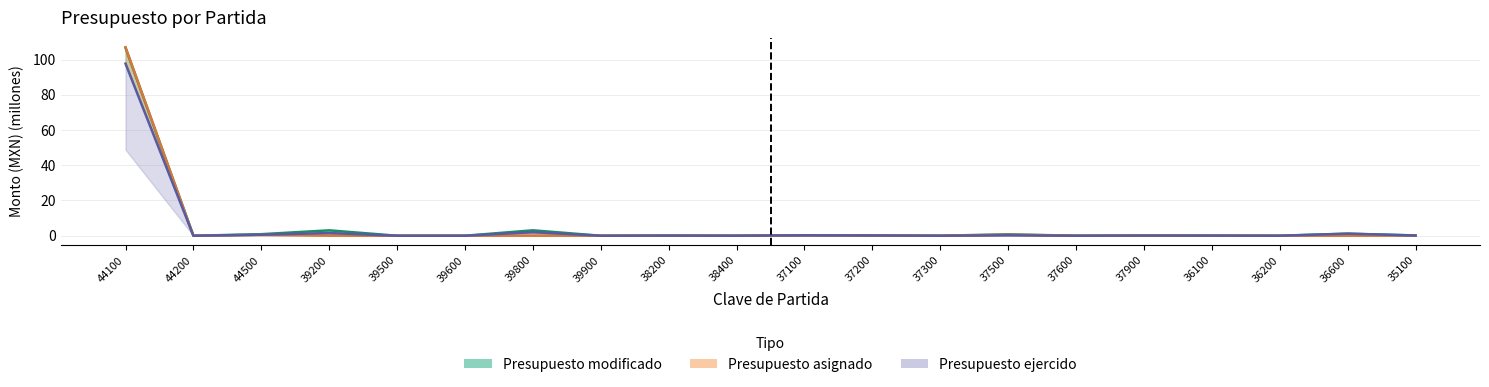

At which category is the sum across all series the highest?

44100